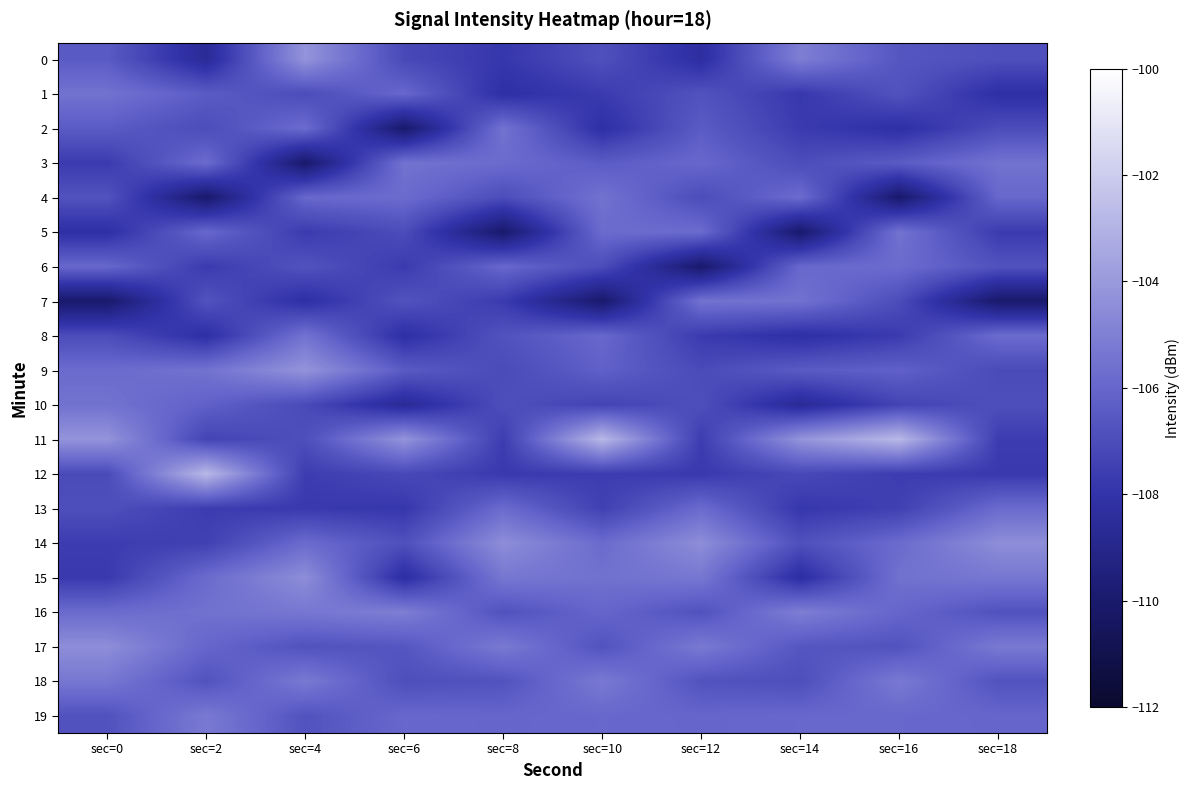

Reading left to right, transcribe all the data shown in this chart.

0: sec=0=-106.4	sec=2=-108.6	sec=4=-104.2	sec=6=-107.1	sec=8=-107.8	sec=10=-106.9	sec=12=-108.3	sec=14=-105.1	sec=16=-106.6	sec=18=-106.9
1: sec=0=-105.5	sec=2=-106.4	sec=4=-107.0	sec=6=-105.9	sec=8=-108.2	sec=10=-107.7	sec=12=-106.8	sec=14=-107.8	sec=16=-106.8	sec=18=-108.2
2: sec=0=-106.4	sec=2=-107.0	sec=4=-105.8	sec=6=-110.0	sec=8=-105.5	sec=10=-108.2	sec=12=-106.4	sec=14=-107.7	sec=16=-108.2	sec=18=-107.0
3: sec=0=-107.7	sec=2=-105.8	sec=4=-110.0	sec=6=-105.5	sec=8=-105.8	sec=10=-106.4	sec=12=-105.9	sec=14=-107.0	sec=16=-106.4	sec=18=-105.5
4: sec=0=-106.8	sec=2=-110.0	sec=4=-105.9	sec=6=-105.8	sec=8=-107.0	sec=10=-105.5	sec=12=-107.0	sec=14=-105.8	sec=16=-110.0	sec=18=-105.9
5: sec=0=-108.2	sec=2=-105.9	sec=4=-107.7	sec=6=-107.0	sec=8=-110.0	sec=10=-105.8	sec=12=-105.8	sec=14=-110.0	sec=16=-105.5	sec=18=-107.7
6: sec=0=-105.9	sec=2=-107.7	sec=4=-106.8	sec=6=-107.7	sec=8=-105.9	sec=10=-107.0	sec=12=-110.0	sec=14=-105.9	sec=16=-105.8	sec=18=-106.8
7: sec=0=-110.0	sec=2=-106.8	sec=4=-108.2	sec=6=-106.8	sec=8=-107.7	sec=10=-110.0	sec=12=-105.5	sec=14=-105.5	sec=16=-107.0	sec=18=-110.0
8: sec=0=-107.0	sec=2=-108.2	sec=4=-105.5	sec=6=-108.2	sec=8=-106.8	sec=10=-105.9	sec=12=-107.7	sec=14=-108.2	sec=16=-107.7	sec=18=-105.8
9: sec=0=-105.8	sec=2=-105.5	sec=4=-104.2	sec=6=-106.4	sec=8=-107.1	sec=10=-106.2	sec=12=-107.1	sec=14=-106.4	sec=16=-106.2	sec=18=-107.1
10: sec=0=-105.5	sec=2=-106.2	sec=4=-107.1	sec=6=-108.6	sec=8=-106.9	sec=10=-107.3	sec=12=-106.9	sec=14=-108.6	sec=16=-107.3	sec=18=-106.9
11: sec=0=-104.2	sec=2=-107.3	sec=4=-106.9	sec=6=-104.2	sec=8=-107.6	sec=10=-102.8	sec=12=-107.6	sec=14=-104.2	sec=16=-102.8	sec=18=-107.6
12: sec=0=-107.1	sec=2=-102.8	sec=4=-107.6	sec=6=-107.1	sec=8=-107.7	sec=10=-107.6	sec=12=-107.7	sec=14=-107.1	sec=16=-107.6	sec=18=-107.7
13: sec=0=-106.9	sec=2=-107.6	sec=4=-107.7	sec=6=-107.8	sec=8=-105.8	sec=10=-107.5	sec=12=-105.8	sec=14=-107.8	sec=16=-107.5	sec=18=-105.8
14: sec=0=-107.6	sec=2=-107.5	sec=4=-105.8	sec=6=-106.9	sec=8=-104.5	sec=10=-105.8	sec=12=-104.5	sec=14=-106.9	sec=16=-105.8	sec=18=-104.5
15: sec=0=-107.7	sec=2=-105.8	sec=4=-104.5	sec=6=-108.3	sec=8=-105.3	sec=10=-105.6	sec=12=-105.3	sec=14=-108.3	sec=16=-105.6	sec=18=-105.3
16: sec=0=-105.8	sec=2=-105.6	sec=4=-105.3	sec=6=-105.1	sec=8=-106.8	sec=10=-106.0	sec=12=-106.8	sec=14=-105.1	sec=16=-106.0	sec=18=-106.8
17: sec=0=-104.5	sec=2=-106.0	sec=4=-106.8	sec=6=-106.6	sec=8=-105.2	sec=10=-106.7	sec=12=-105.2	sec=14=-106.6	sec=16=-106.7	sec=18=-105.2
18: sec=0=-105.3	sec=2=-106.7	sec=4=-105.2	sec=6=-106.9	sec=8=-106.7	sec=10=-105.2	sec=12=-106.7	sec=14=-106.9	sec=16=-105.2	sec=18=-106.7
19: sec=0=-106.8	sec=2=-105.2	sec=4=-106.7	sec=6=-105.9	sec=8=-106.0	sec=10=-105.9	sec=12=-106.0	sec=14=-105.9	sec=16=-105.9	sec=18=-106.0